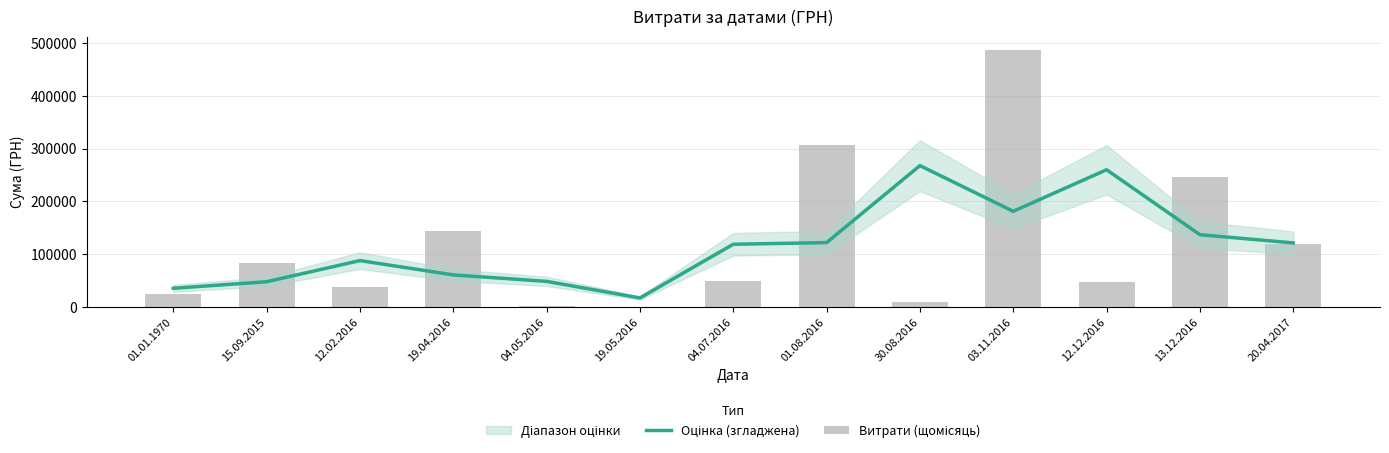

List the series in order of their overall mean, highest first.

Витрати (щомісяць), Оцінка (згладжена)